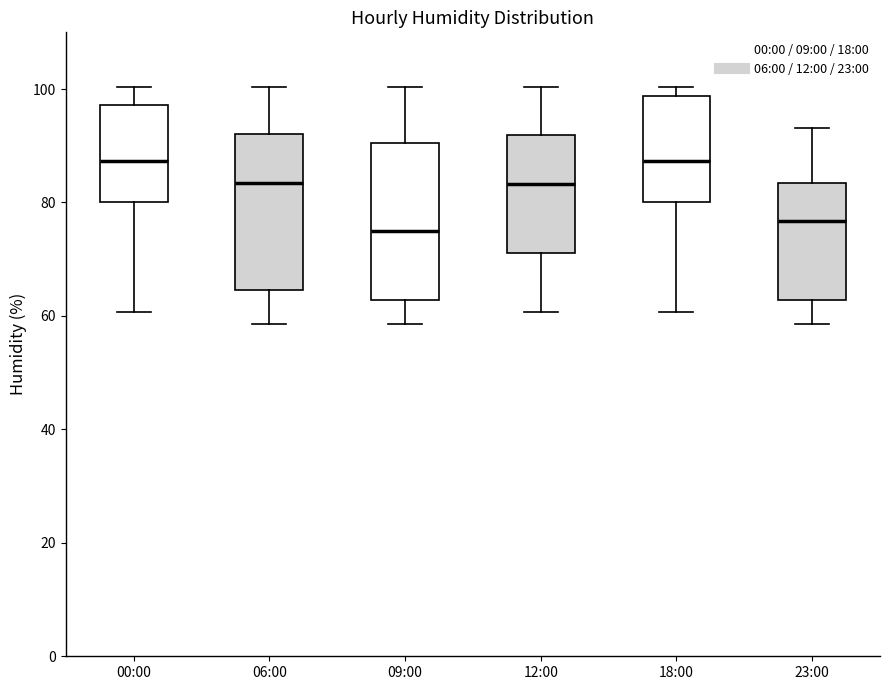

Reading left to right, read every box against the y-axis: the position of its median line, the range the box covers, and the ends of its whiskers. The values are not printed on the chart, so give them approximately, as read against the axis.

00:00: median 88, box 80 to 98, whiskers 60 to 100
06:00: median 84, box 64 to 92, whiskers 58 to 100
09:00: median 74, box 62 to 90, whiskers 58 to 100
12:00: median 84, box 72 to 92, whiskers 60 to 100
18:00: median 88, box 80 to 98, whiskers 60 to 100
23:00: median 76, box 62 to 84, whiskers 58 to 94